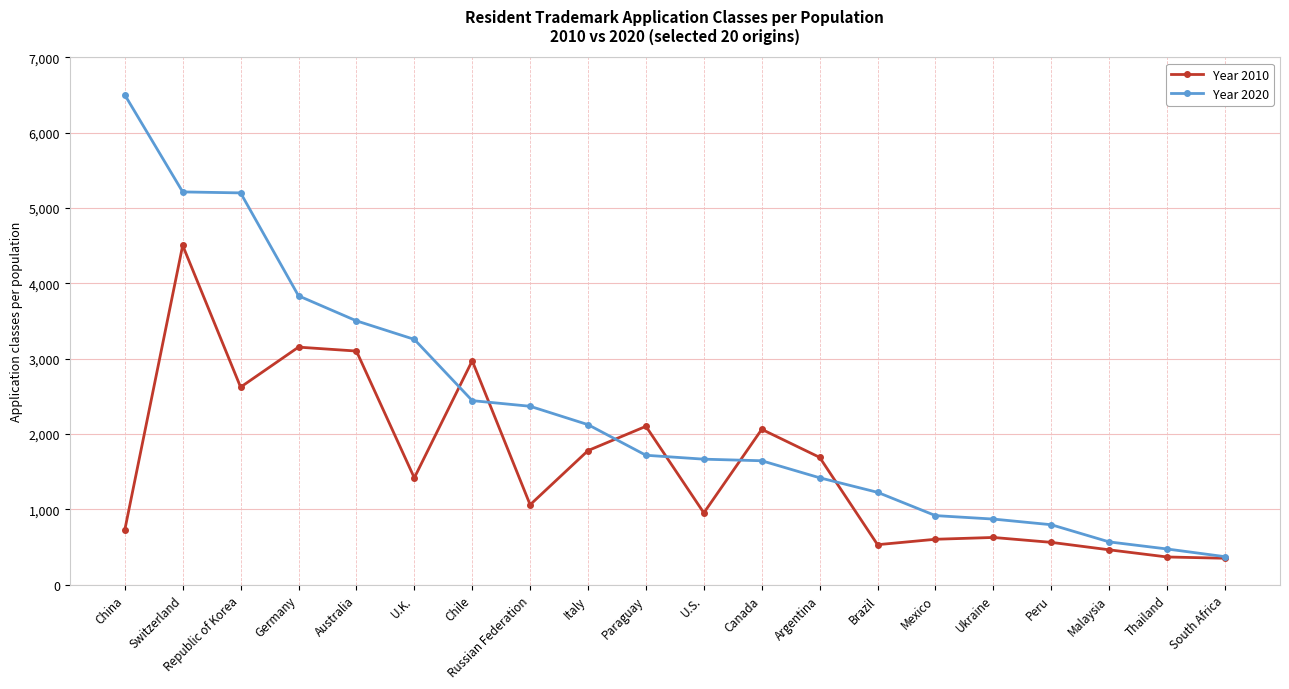

Does the chart have visible grid lines?

Yes